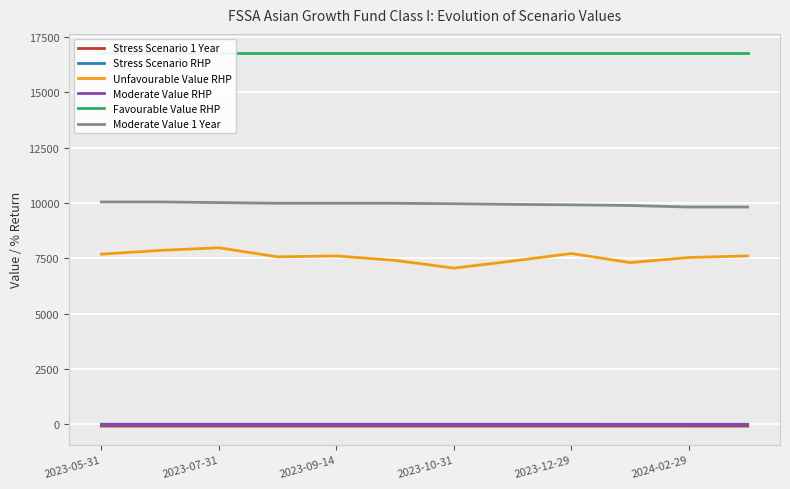

How many lines are shown in the chart?

6